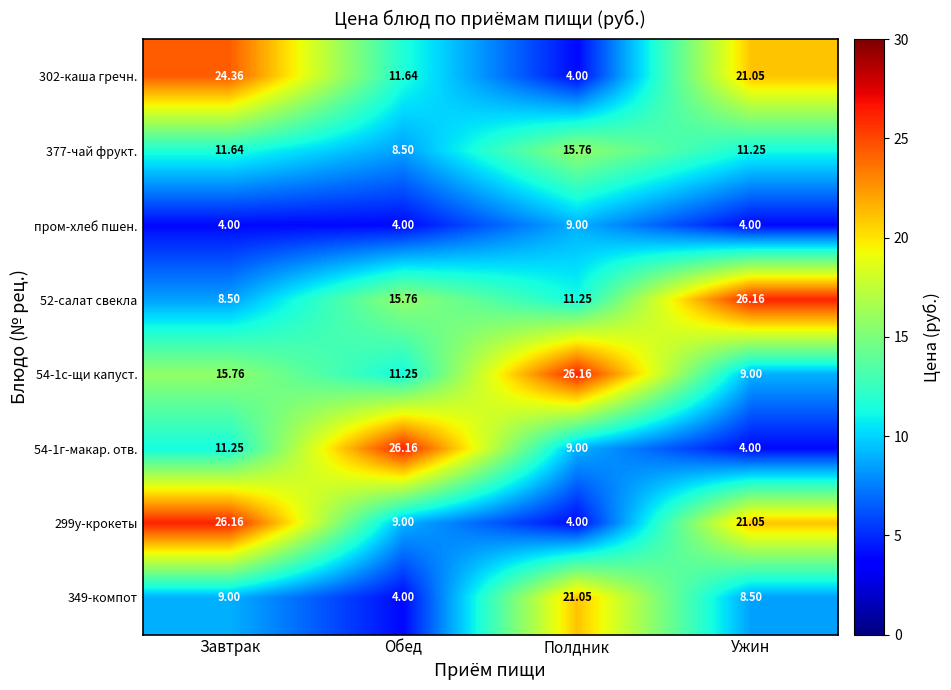

Rank the categories by 349-компот value from lowest to highest.

Обед, Ужин, Завтрак, Полдник